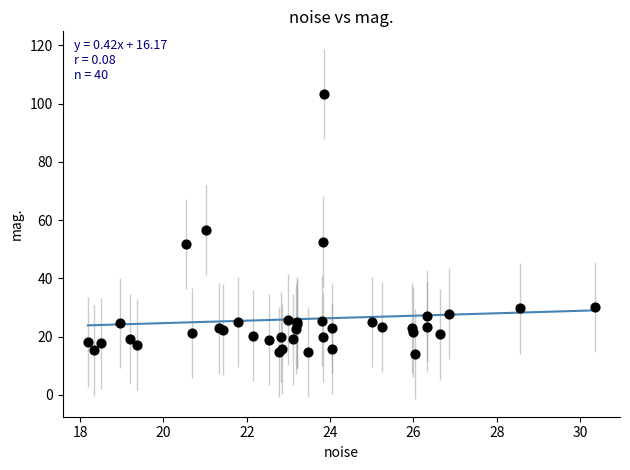

What Y value in the scatter plot is closest to 58?

56.6